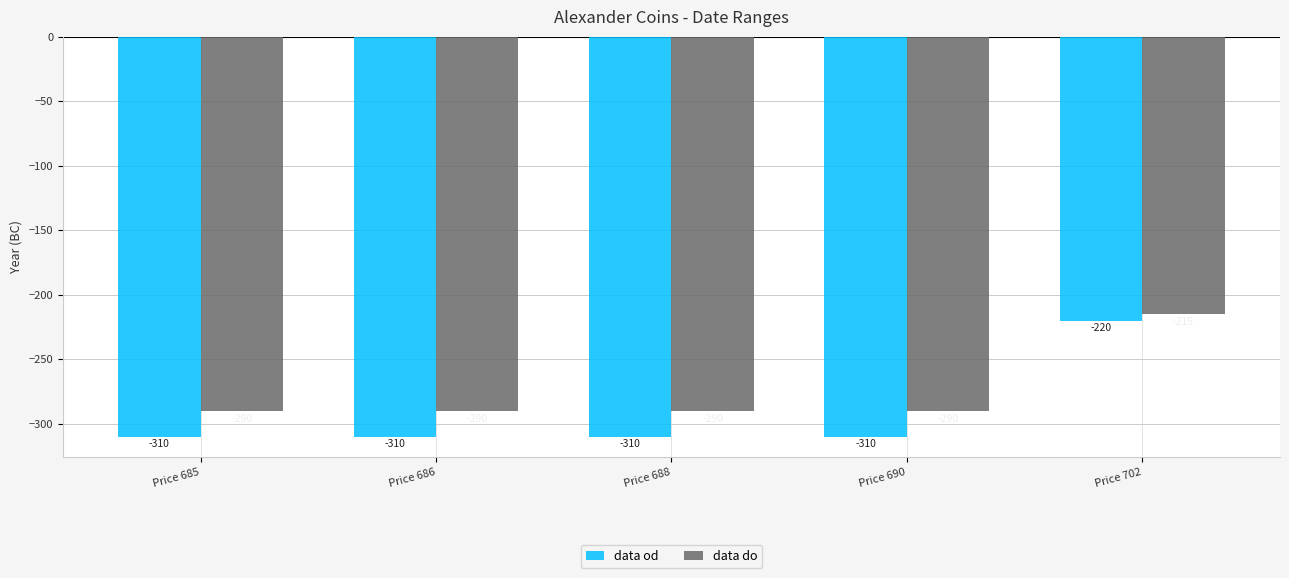

What is the approximate value of data do at Price 686, to the nearest 5?

-290